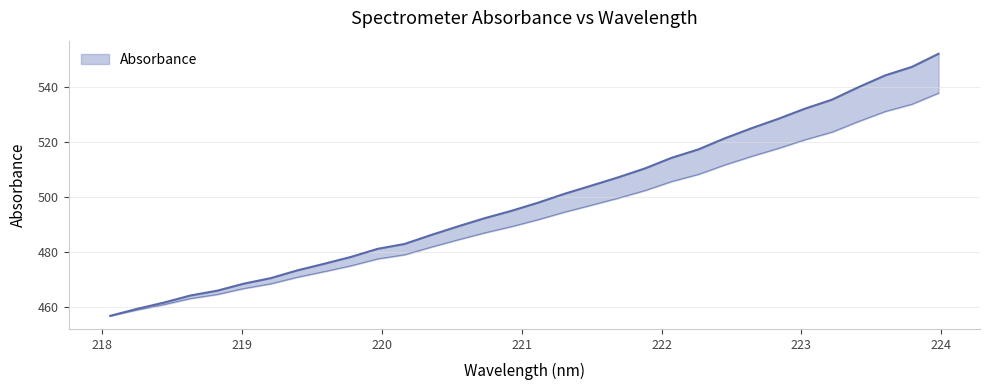

What value does the data have at 223.2172?

535.4